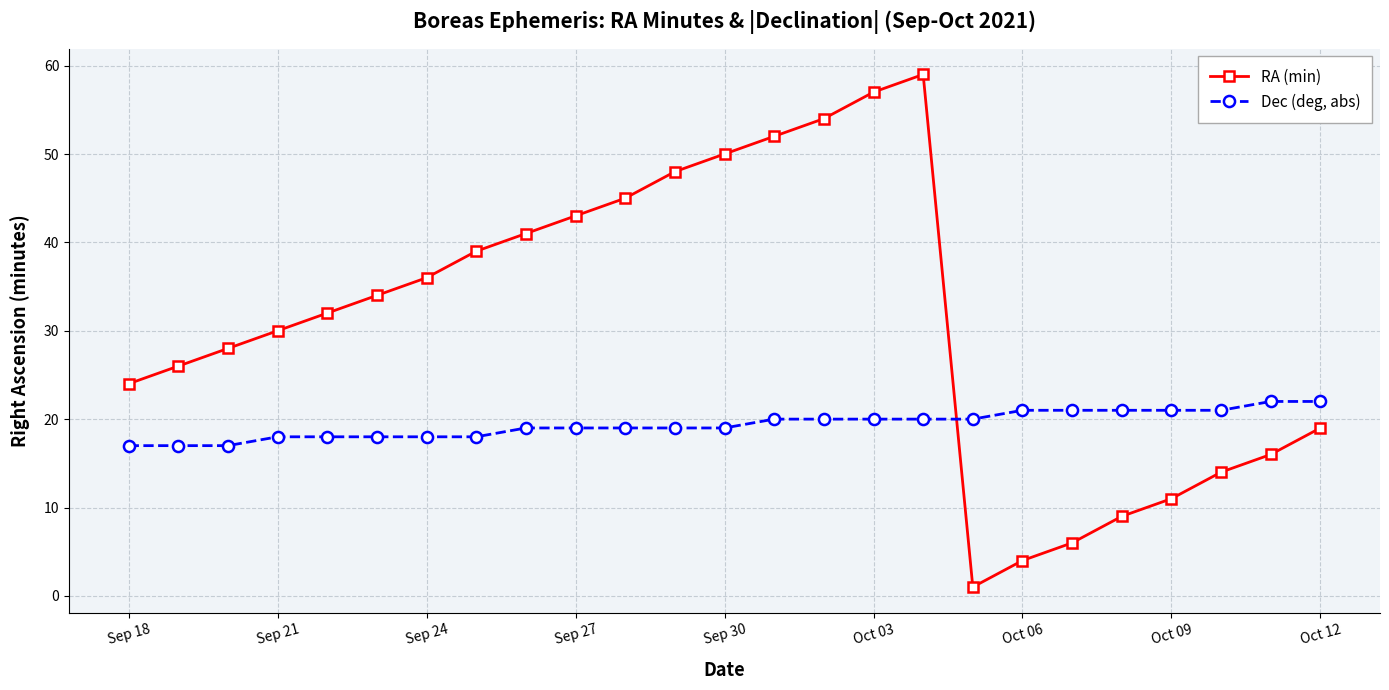

List the series in order of their overall mean, lowest first.

Dec (deg, abs), RA (min)